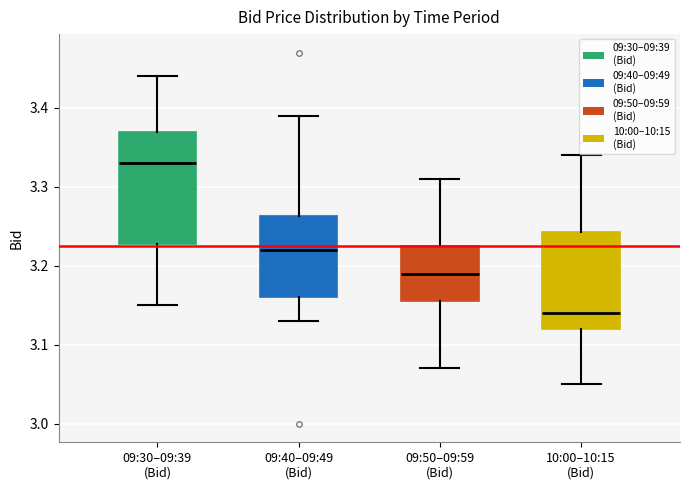

Reading left to right, read every box against the y-axis: the position of its median line, the range the box covers, and the ends of its whiskers. The values are not printed on the chart, so give them approximately, as read against the axis.

09:30–09:39 (Bid): median 3.33, box 3.23 to 3.37, whiskers 3.15 to 3.44
09:40–09:49 (Bid): median 3.22, box 3.16 to 3.26, whiskers 3.13 to 3.39
09:50–09:59 (Bid): median 3.19, box 3.16 to 3.23, whiskers 3.07 to 3.31
10:00–10:15 (Bid): median 3.14, box 3.12 to 3.24, whiskers 3.05 to 3.34